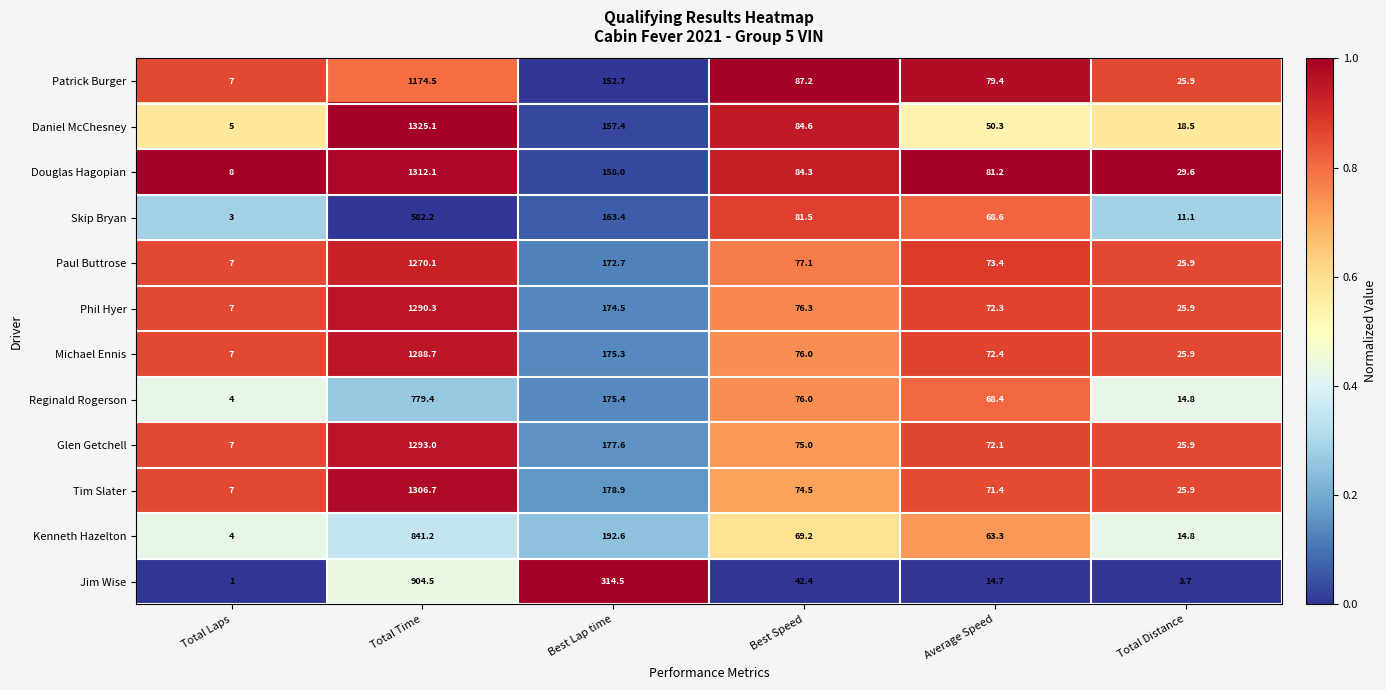

Which label corresponds to the largest value in the chart?

Total Time